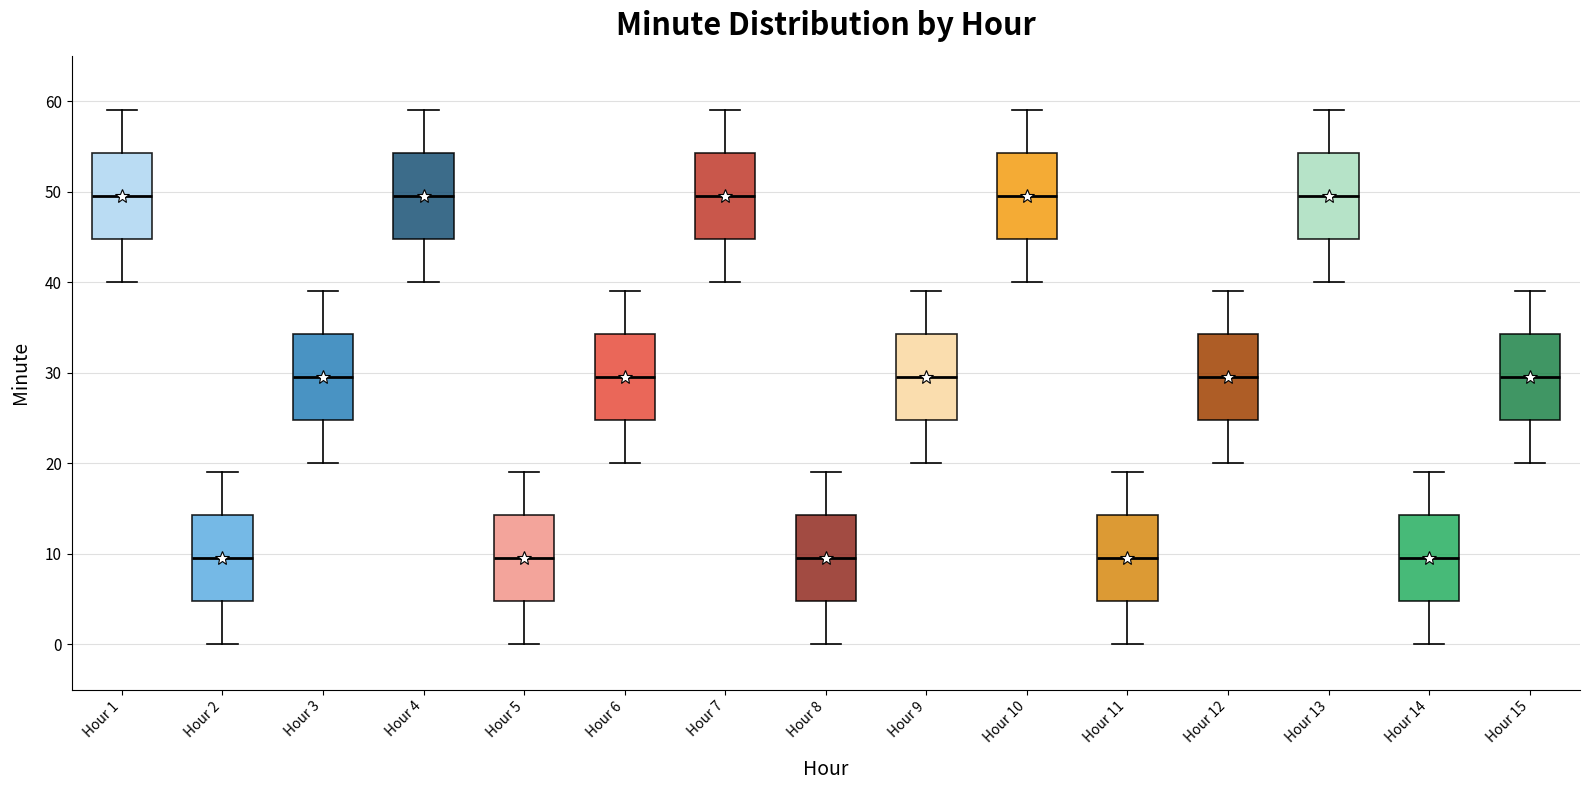

Where is the upper edge of the box for Hour 8 on the y-axis? The values are not printed on the chart, so give them approximately, as read against the axis.

14